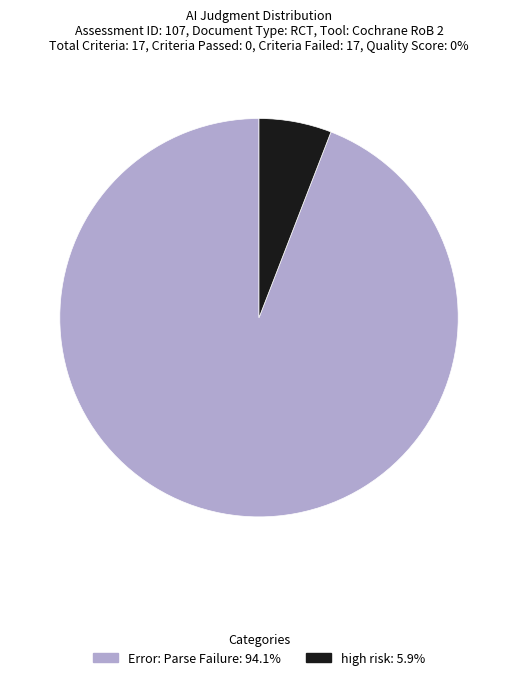

How many segments does this pie chart have?

2